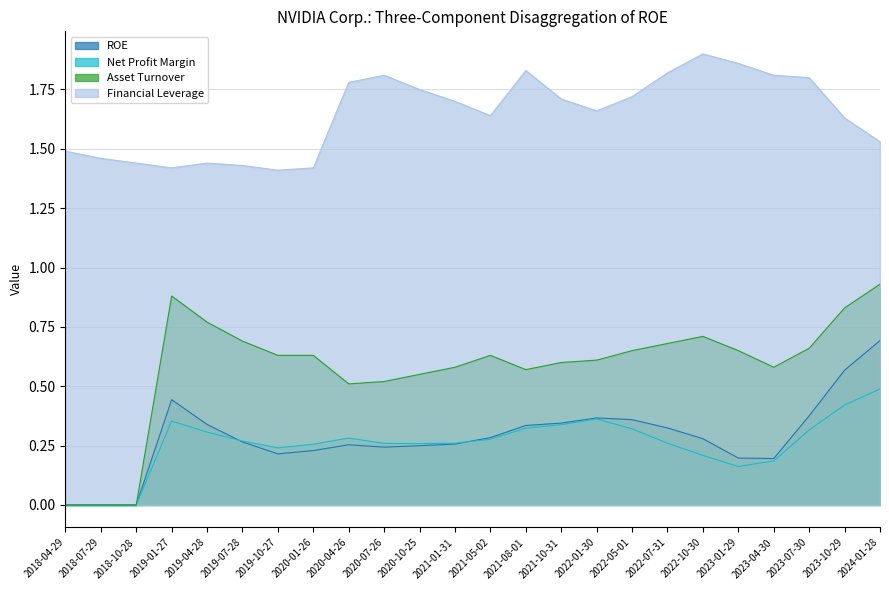

Between 2020-10-25 and 2023-04-30, which series saw the biggest shift?

Net Profit Margin